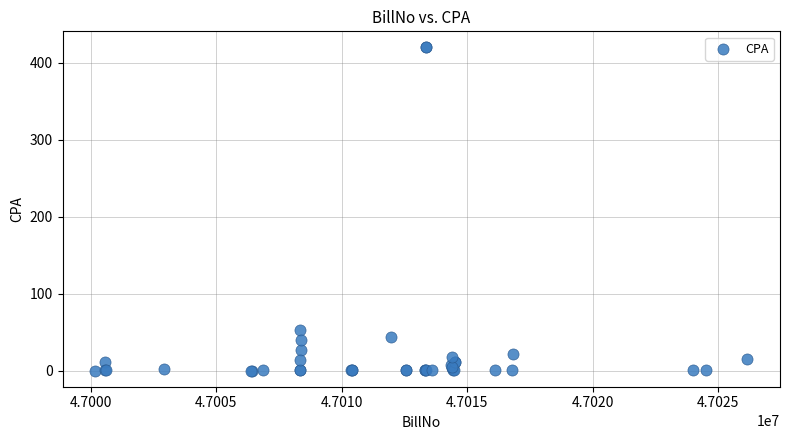

What Y value in the scatter plot is closest to 210?

53.4